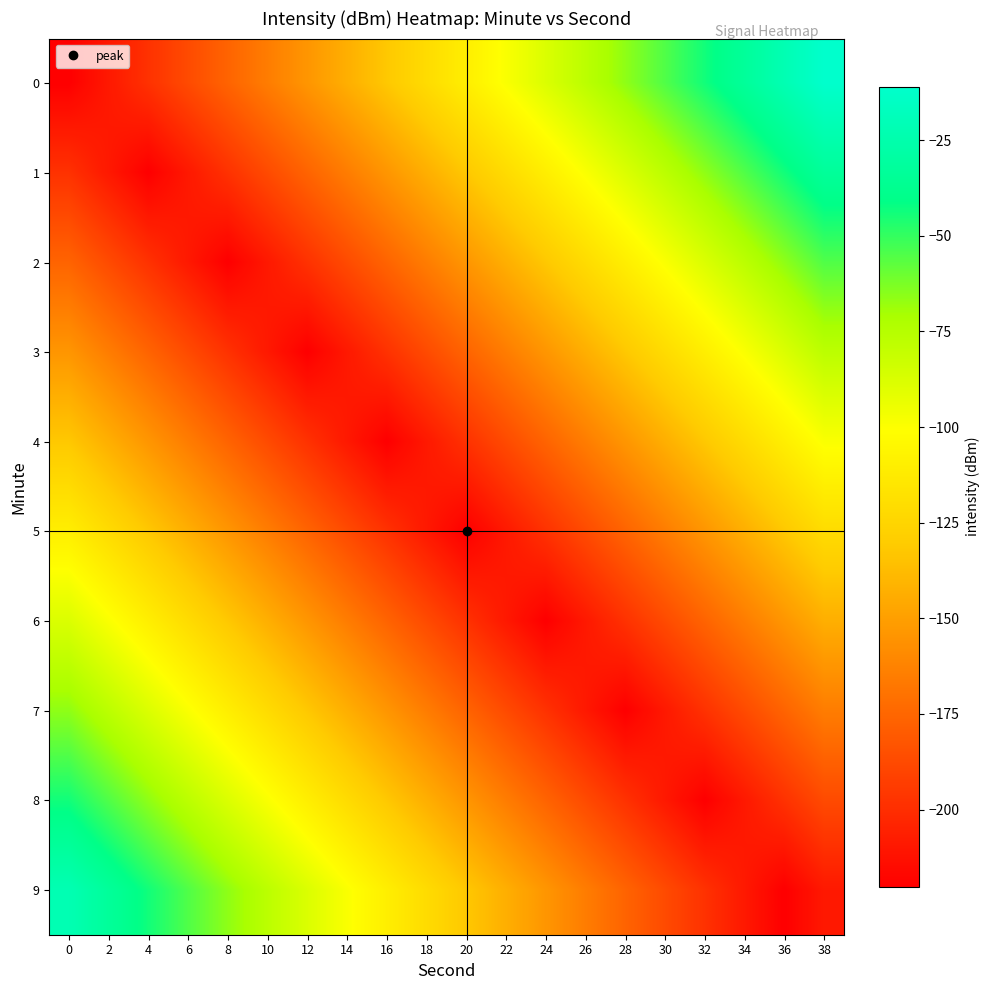

How many categories are shown in the chart?

20